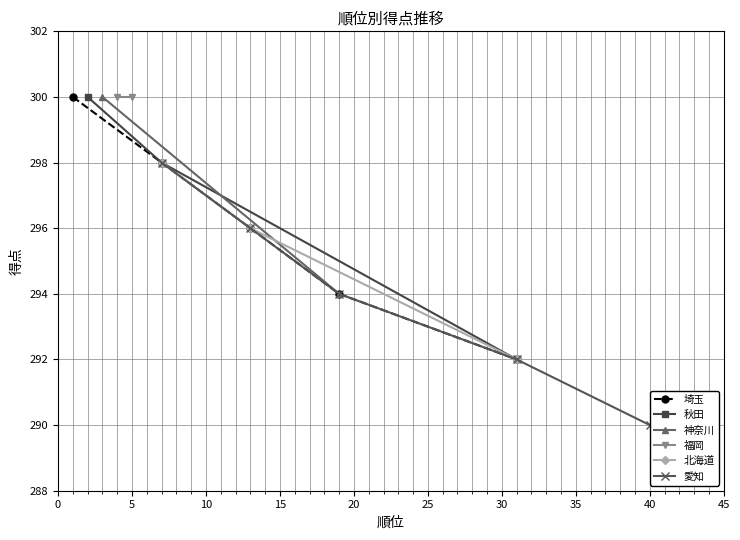

What is the sum of all 得点292 values?

1752